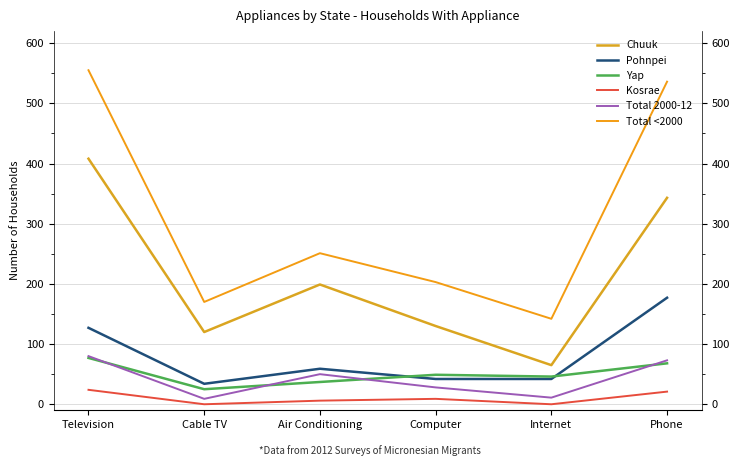

Rank the categories by Total 2000-12 value from lowest to highest.

Cable TV, Internet, Computer, Air Conditioning, Phone, Television